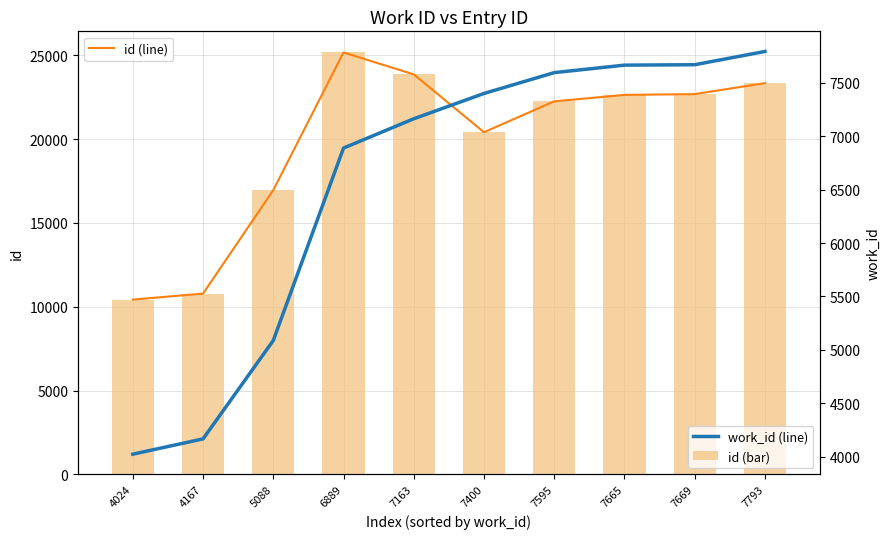

What is the maximum value shown in the chart?

25175